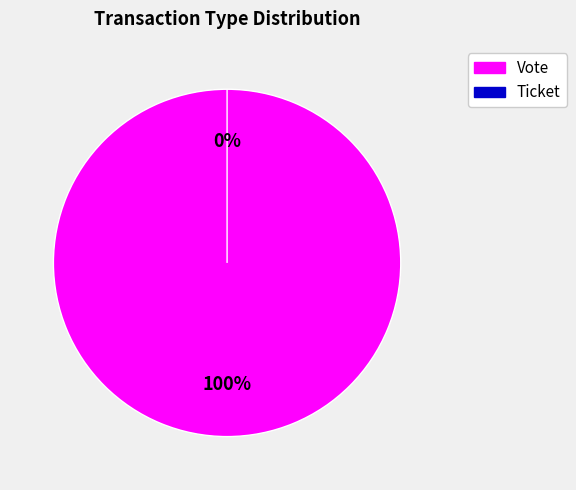

To the nearest percent, what is the difference between the largest and smallest slice percentages?

100%